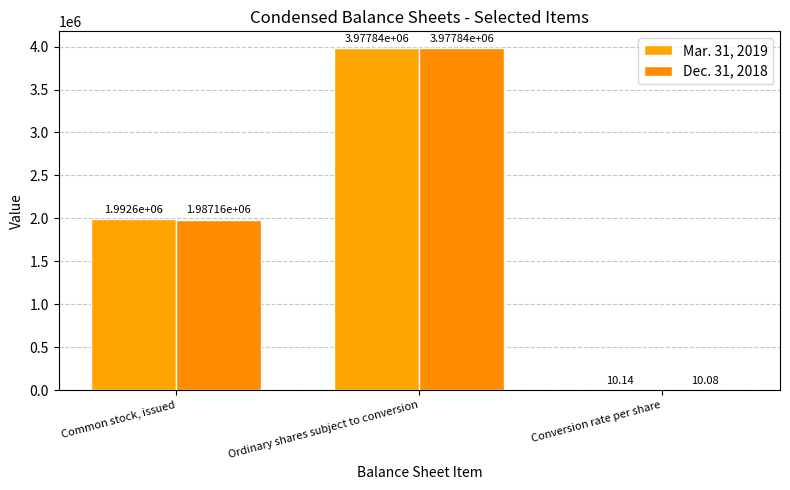

How many series are shown in this chart?

2